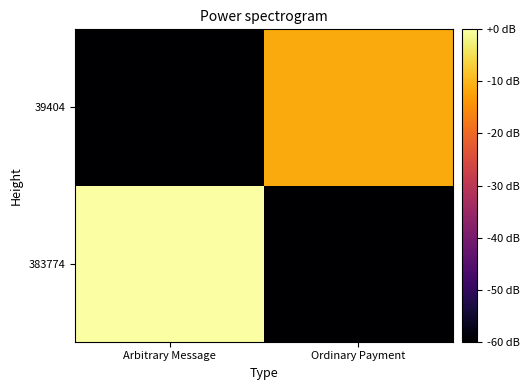

What is the spread (max minus min) of values at Ordinary Payment?

48.6